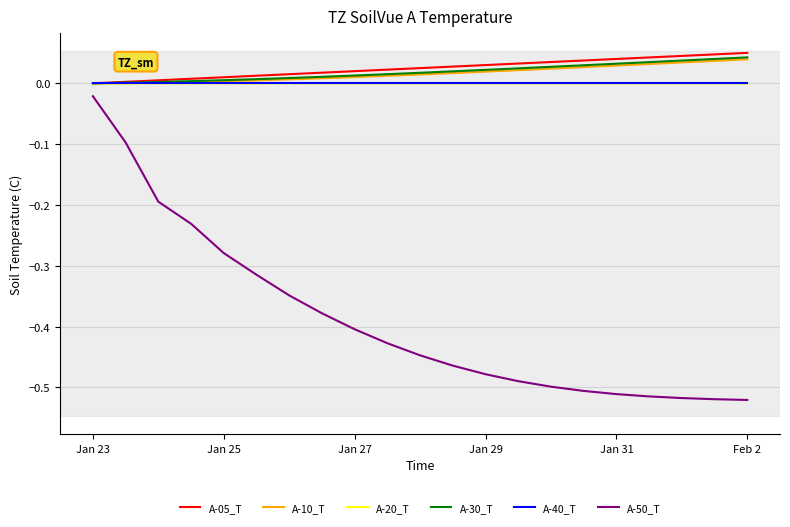

Does the chart display data point markers on the line(s)?

No